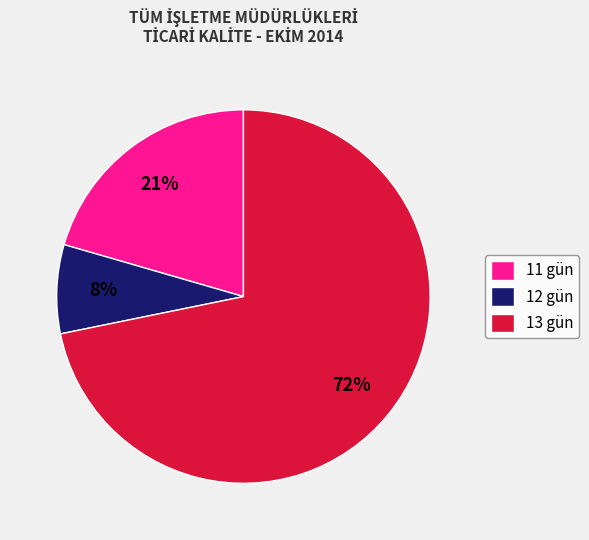

True or false: 13 gün accounts for 72% of the total.

True